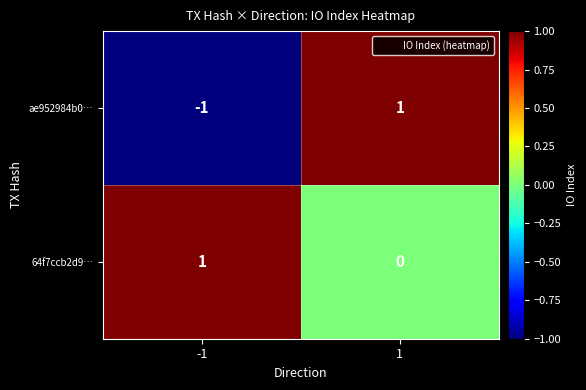

What is the difference between the highest and lowest values at -1?

2